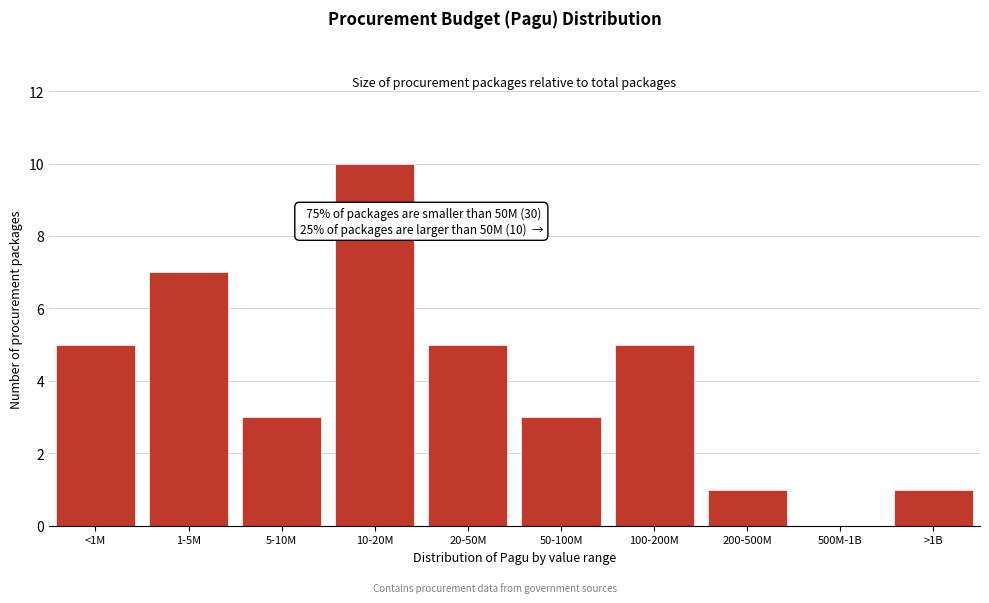

Reading left to right, list all the values displayed in this chart.

<1M=5	1-5M=7	5-10M=3	10-20M=10	20-50M=5	50-100M=3	100-200M=5	200-500M=1	500M-1B=0	>1B=1